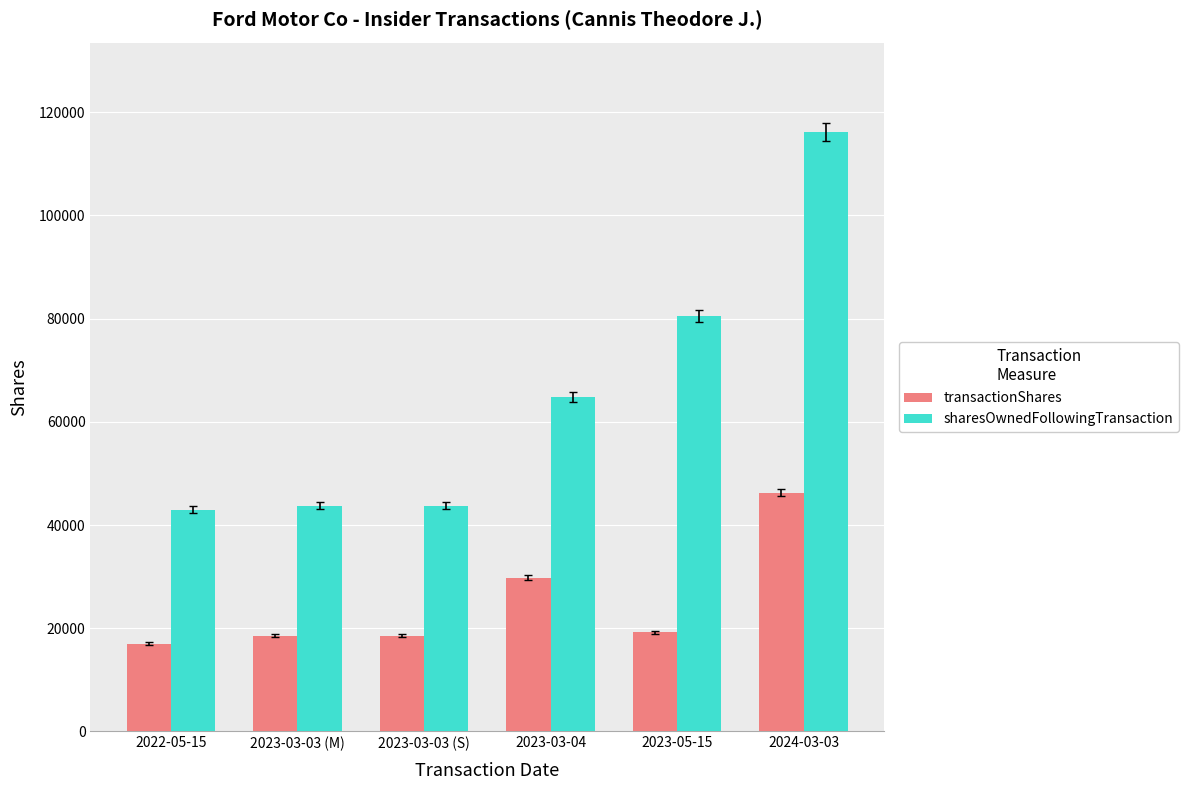

Reading right to left, extract all data points from this chart.

transactionShares: 46249	19207	29812	18518	18518	17023
sharesOwnedFollowingTransaction: 116085	80534	64781	43734	43734	42963